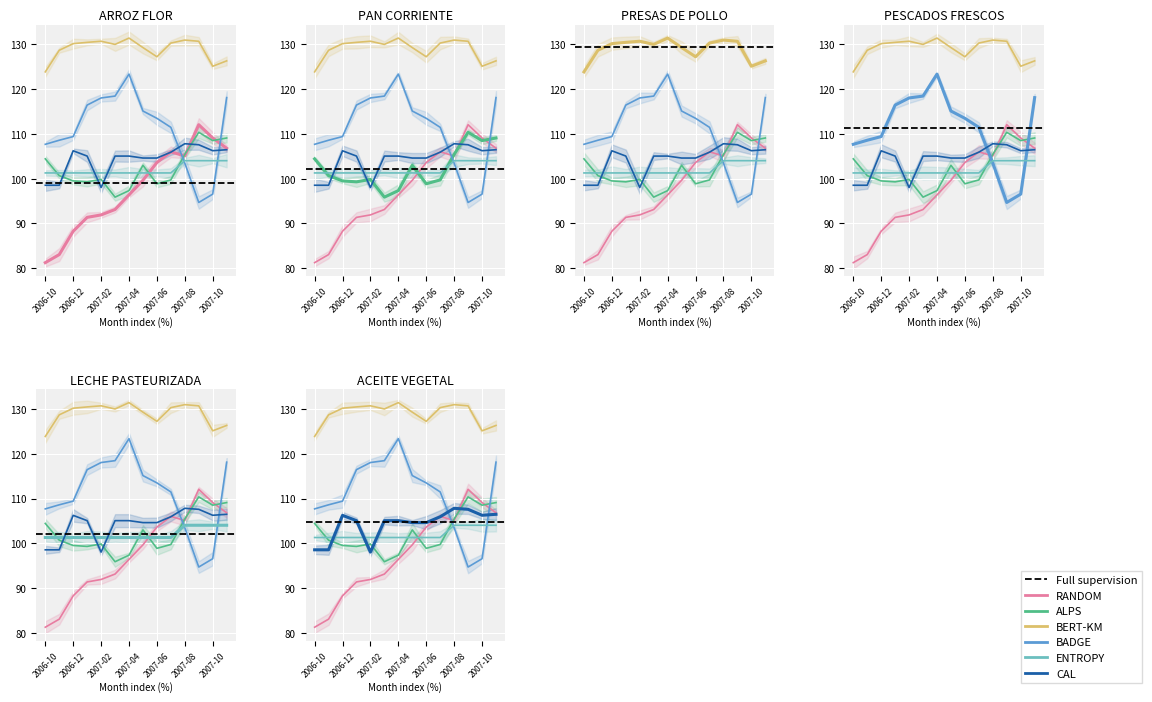

What position from the right is 2007-10?

2